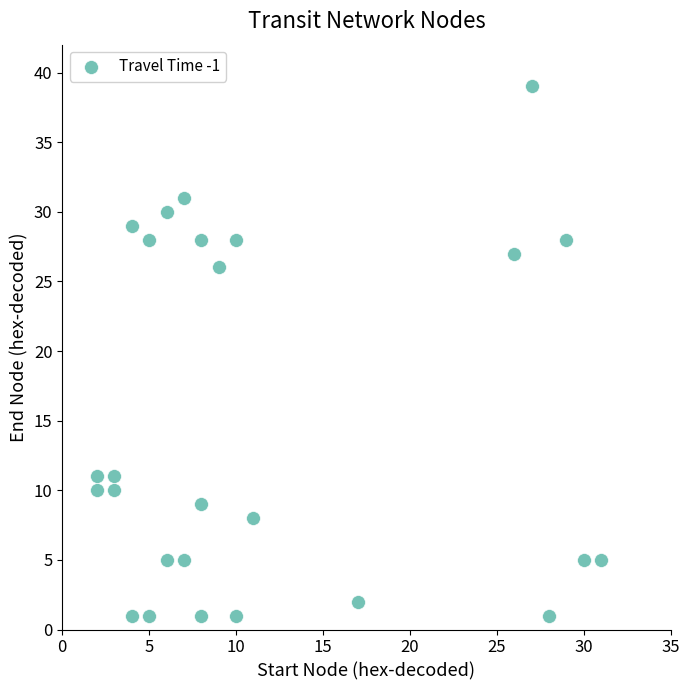

What is the range of Y values (max minus min)?

38